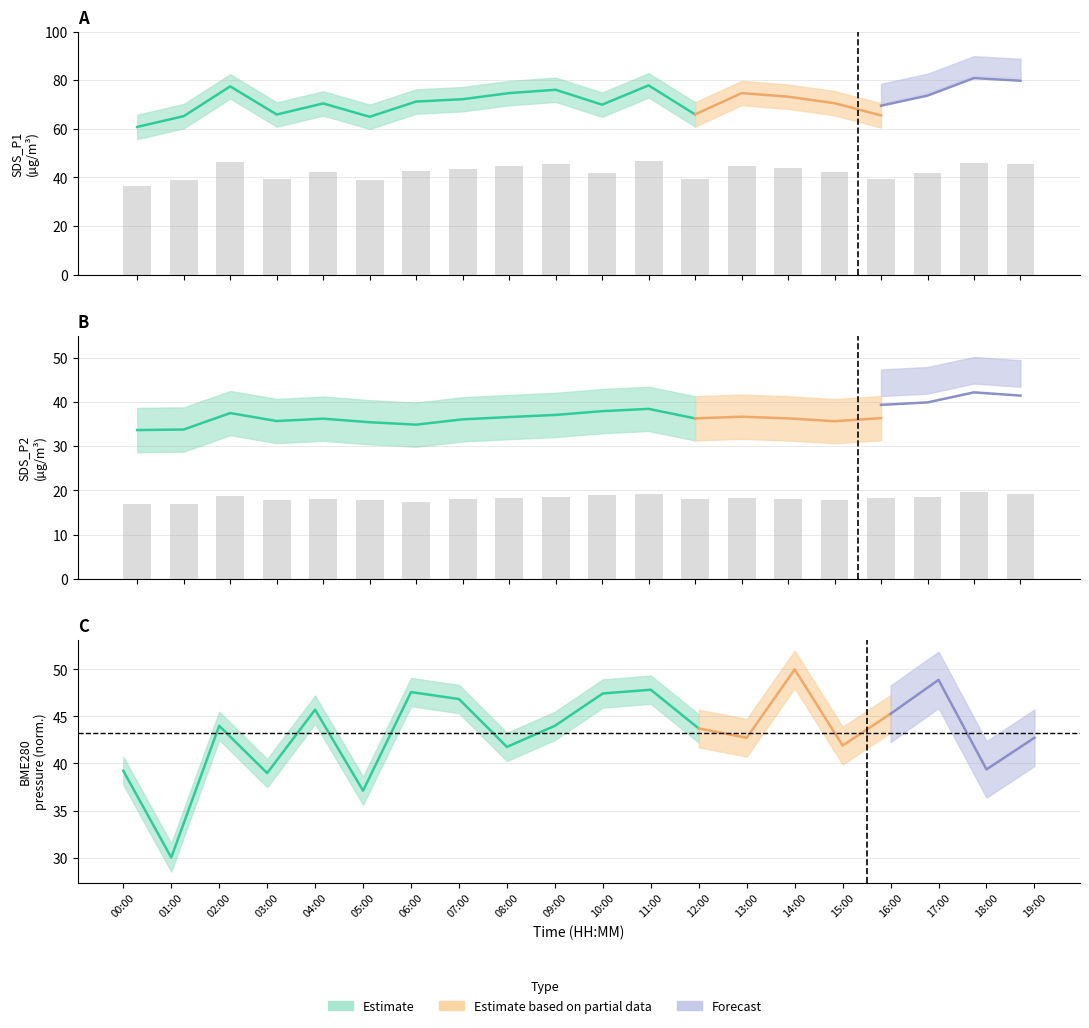

Between 08:00 and 12:00, which series saw the biggest shift?

SDS_P1